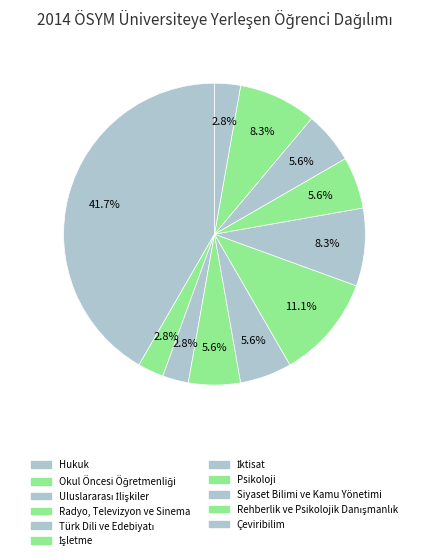

Which slice is the smallest?

Okul Öncesi Öğretmenliği